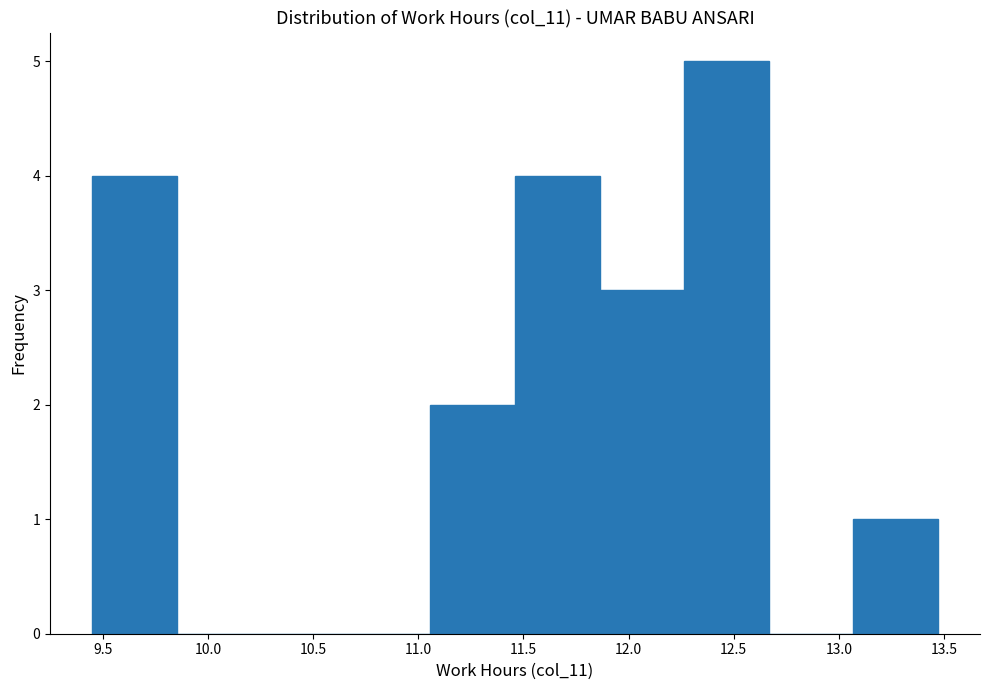

Reading left to right, list every bar in this chart as the range it spans on the x-axis followed by its height. Neither the bar edges nor the heights are printed on the chart, so give them approximately, as read against the axes.

9.45 to 9.85: 4
9.85 to 10.25: 0
10.25 to 10.65: 0
10.65 to 11.05: 0
11.05 to 11.45: 2
11.45 to 11.85: 4
11.85 to 12.25: 3
12.25 to 12.65: 5
12.65 to 13.05: 0
13.05 to 13.45: 1